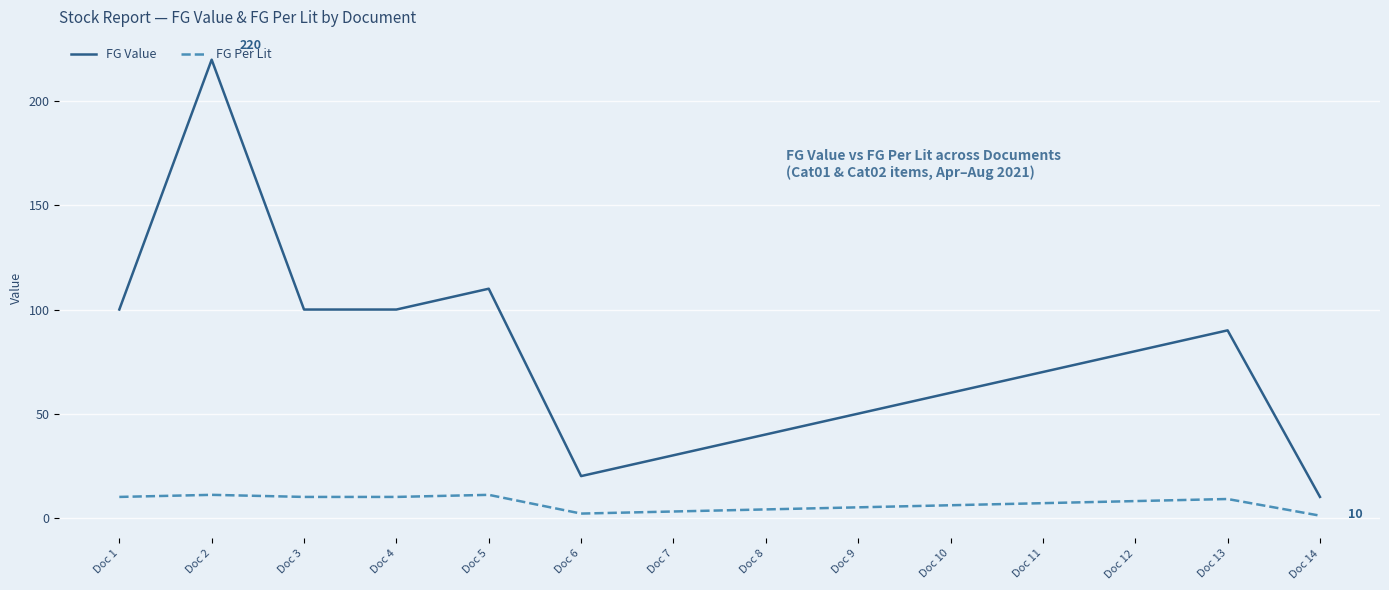

What is the sum of the FG Value values at Doc 10 and Doc 5?

170